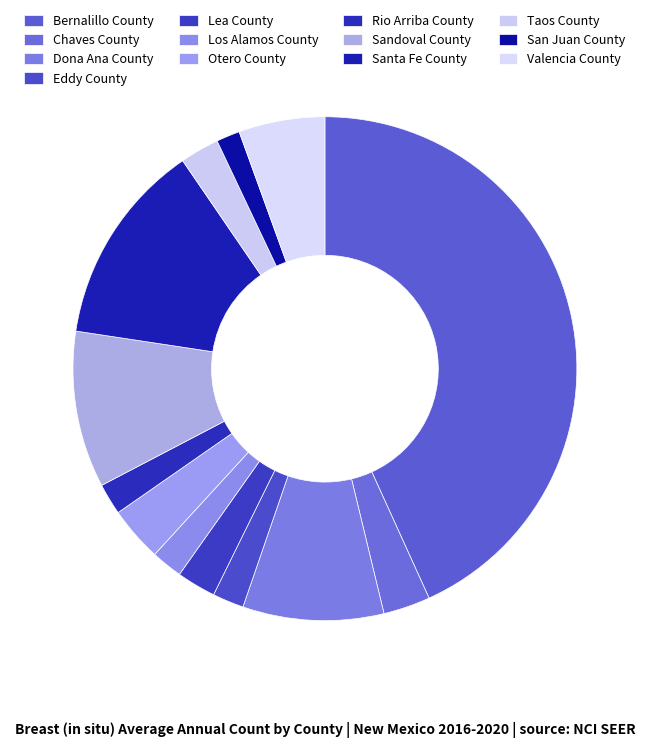

How many slices are in this pie chart?

13